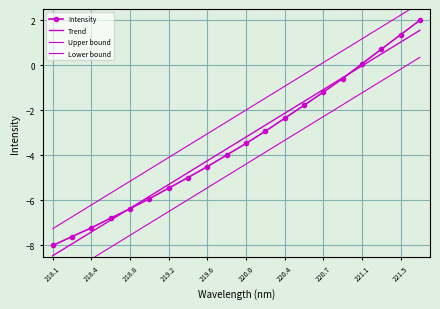

Reading left to right, what are all the values shown in this chart?

Intensity: -8.0	-7.6	-7.2	-6.8	-6.4	-5.9	-5.5	-5.0	-4.5	-4.0	-3.5	-2.9	-2.4	-1.8	-1.2	-0.6	0.1	0.7	1.4	2.0
Trend: -8.5	-7.9	-7.4	-6.9	-6.3	-5.8	-5.3	-4.8	-4.2	-3.7	-3.2	-2.7	-2.1	-1.6	-1.1	-0.6	-0.0	0.5	1.0	1.6
Upper bound: -7.3	-6.7	-6.2	-5.7	-5.1	-4.6	-4.1	-3.6	-3.0	-2.5	-2.0	-1.5	-0.9	-0.4	0.1	0.6	1.2	1.7	2.2	2.8
Lower bound: -9.7	-9.1	-8.6	-8.1	-7.5	-7.0	-6.5	-6.0	-5.4	-4.9	-4.4	-3.9	-3.3	-2.8	-2.3	-1.8	-1.2	-0.7	-0.2	0.4